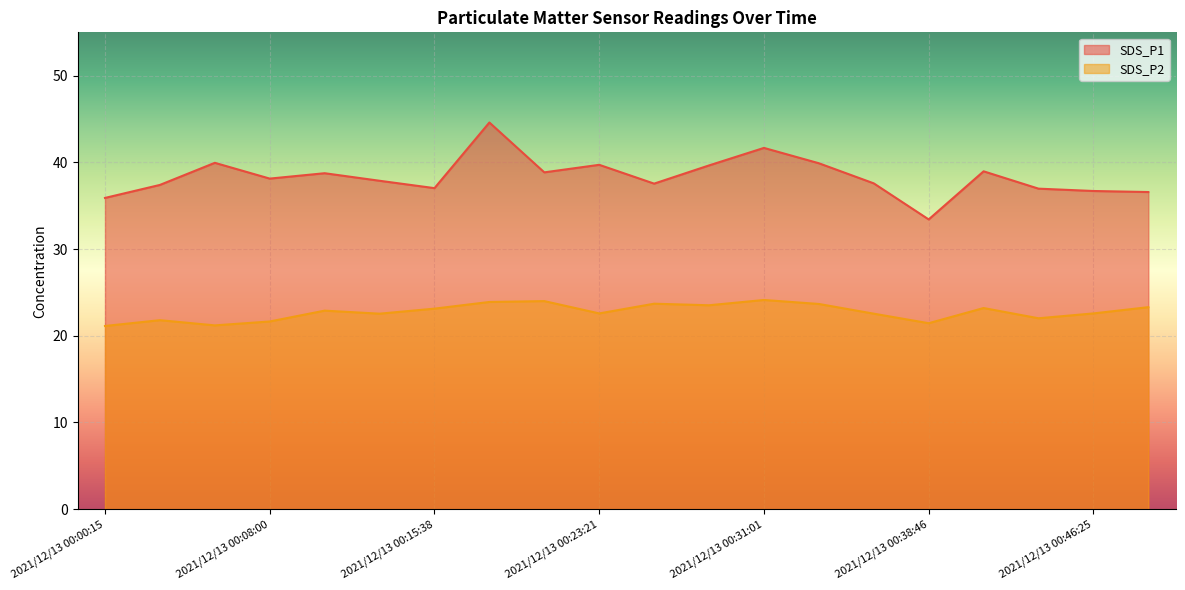

Which series has the widest spread of values?

SDS_P1